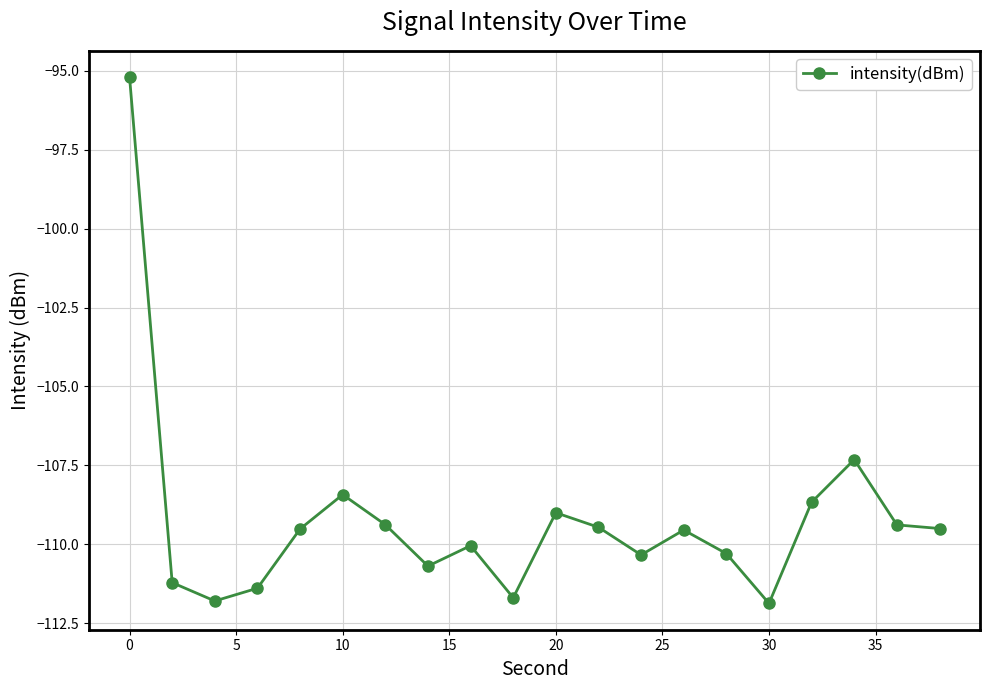

What is the minimum value shown in the chart?

-111.9